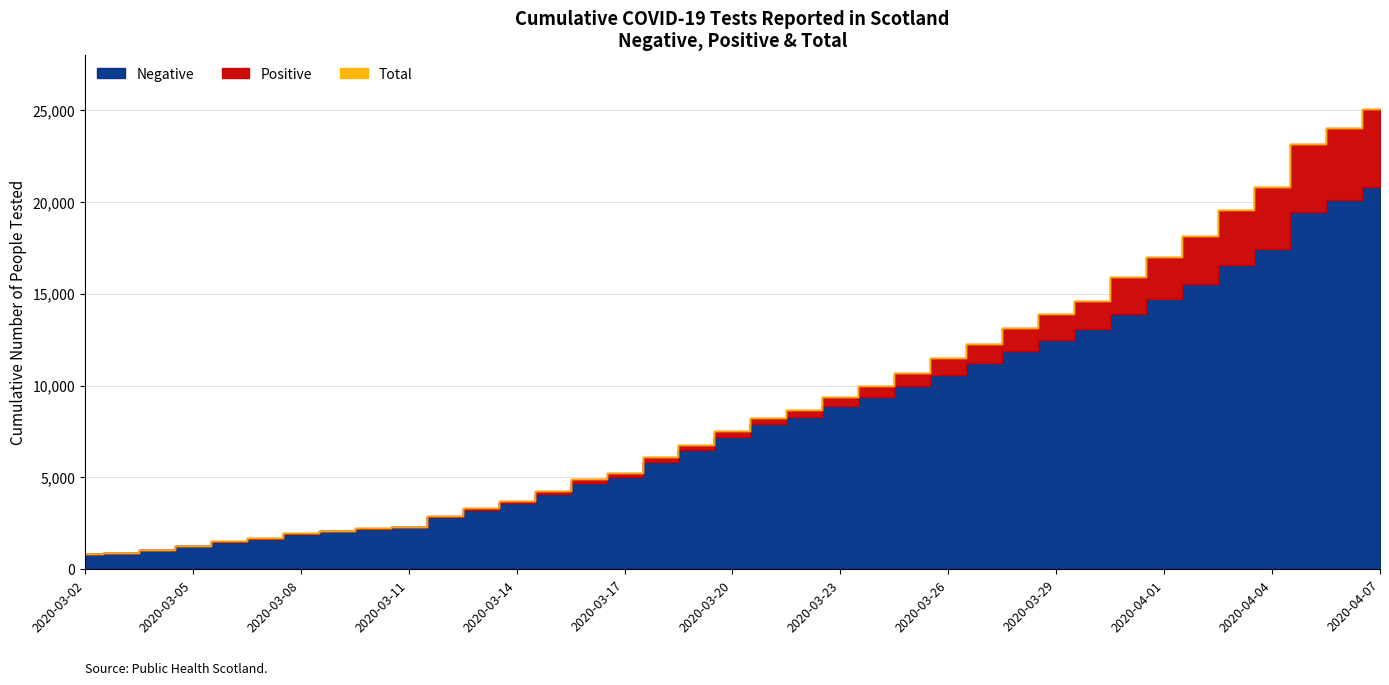

What is the minimum value for Positive?

1